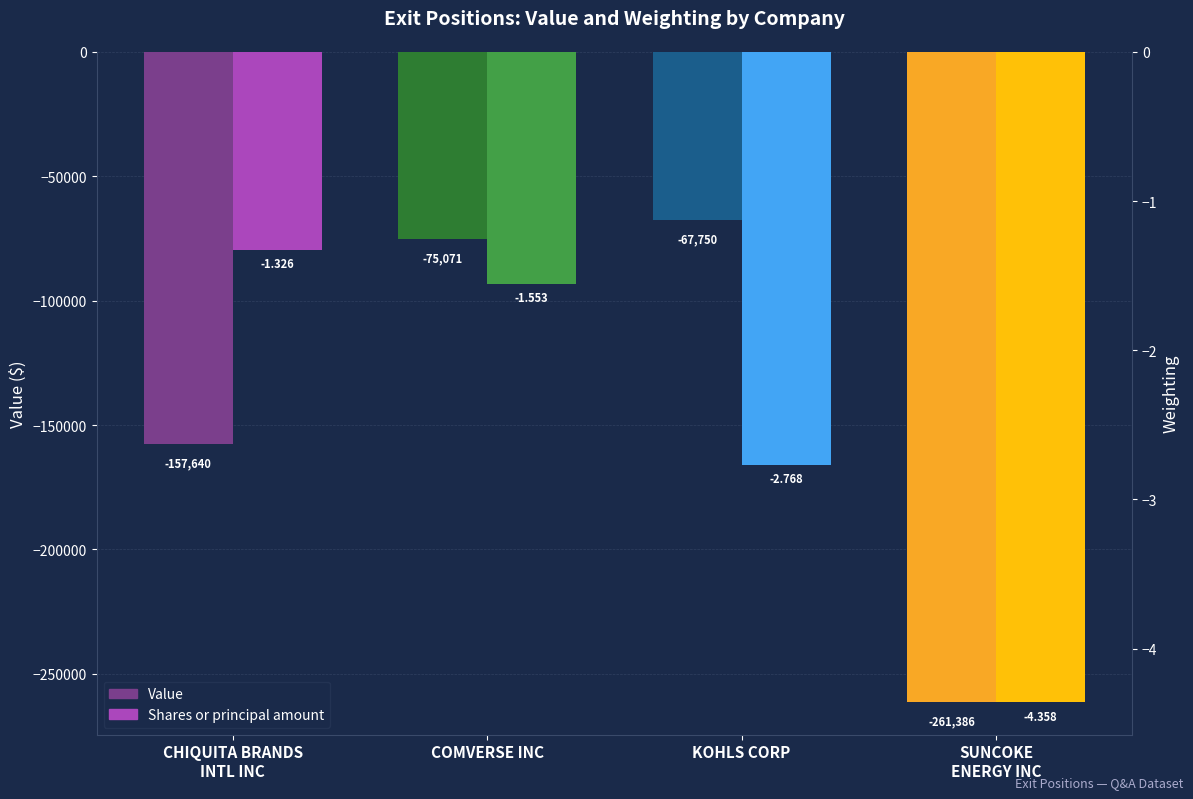

What is the difference between the highest and lowest values at KOHLS CORP?

67747.2